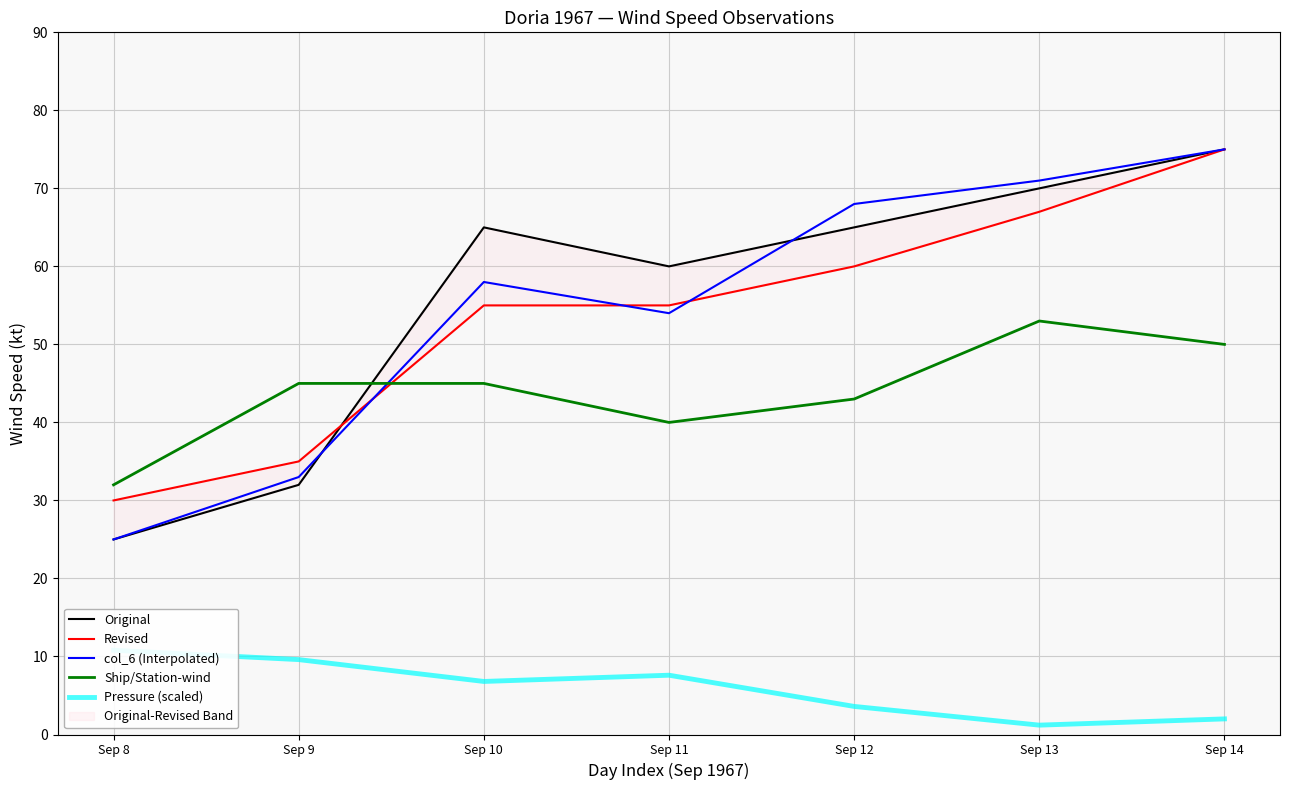

How many lines are shown in the chart?

5